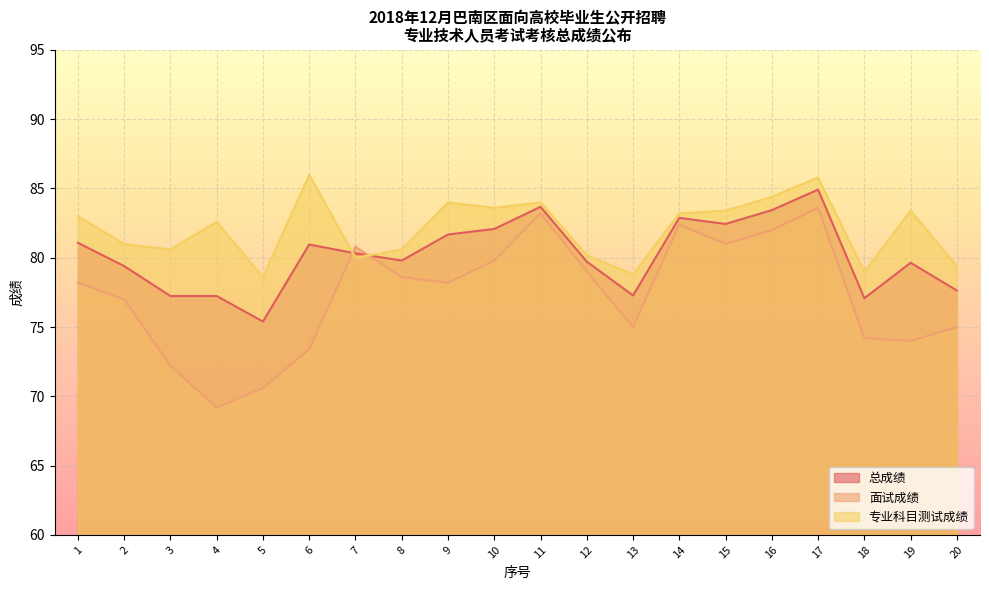

Which series has the largest range (max minus min)?

面试成绩